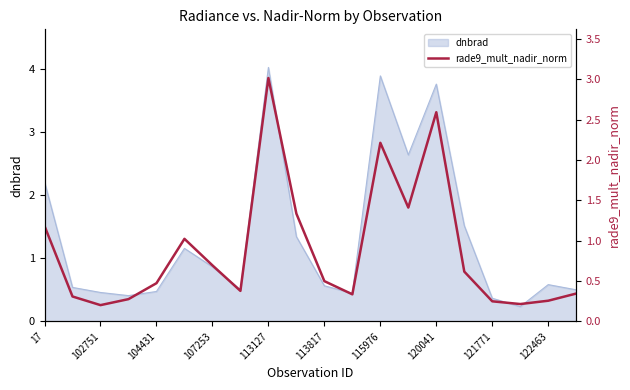

The value of dnbrad at 102751 is 0.8. True or false?

False